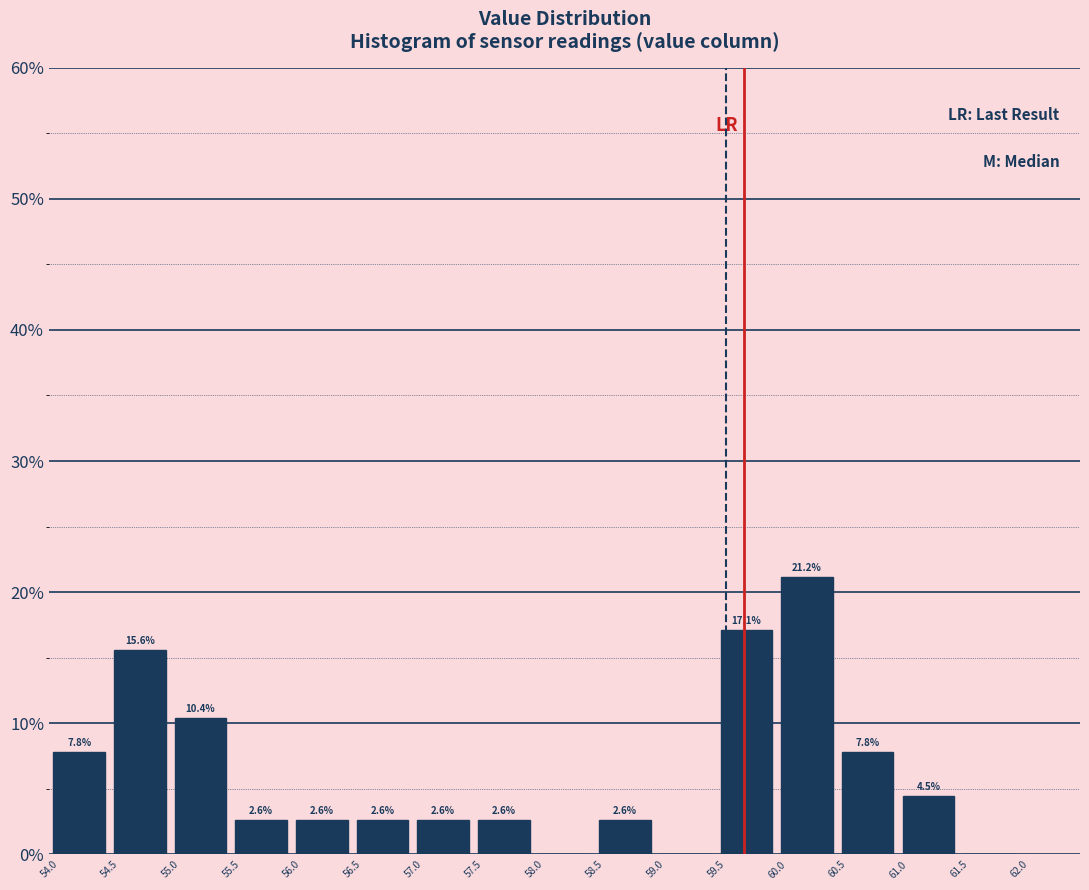

Over which range of the x-axis is the bar tallest?

60.0 to 60.5